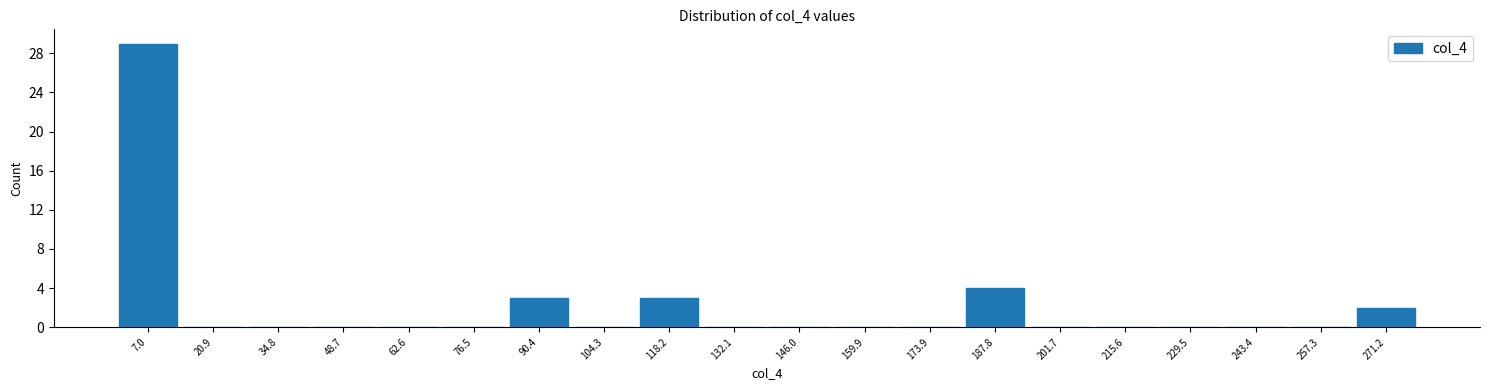

What is the height of the bar covering 264 to 278 on the x-axis? Neither the bar edges nor the heights are printed on the chart, so give them approximately, as read against the axes.

2